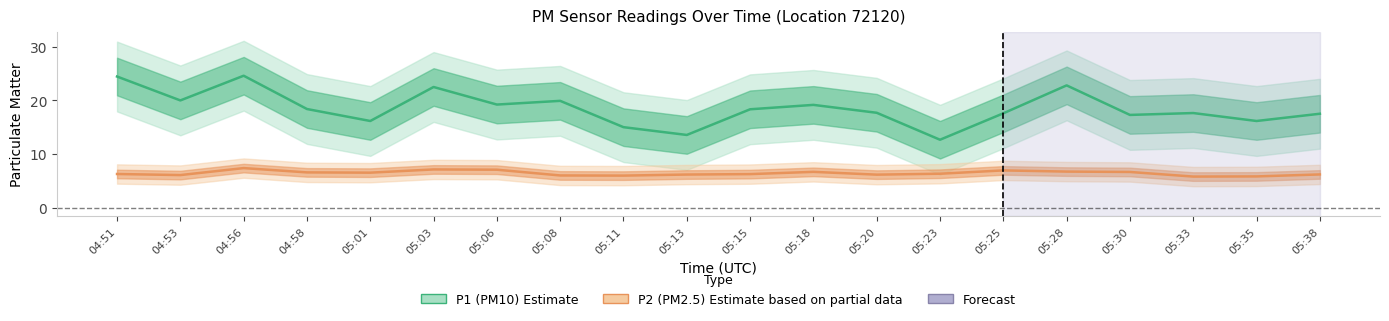

How many interior local valleys does the P1 (PM10) series have?

7